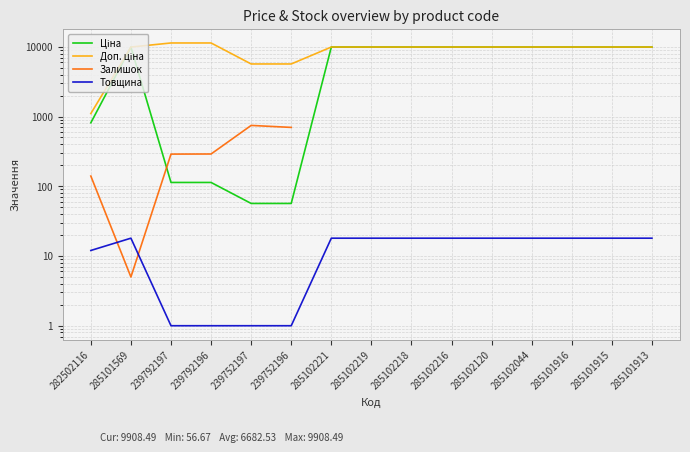

What is the smallest value displayed?

1.0